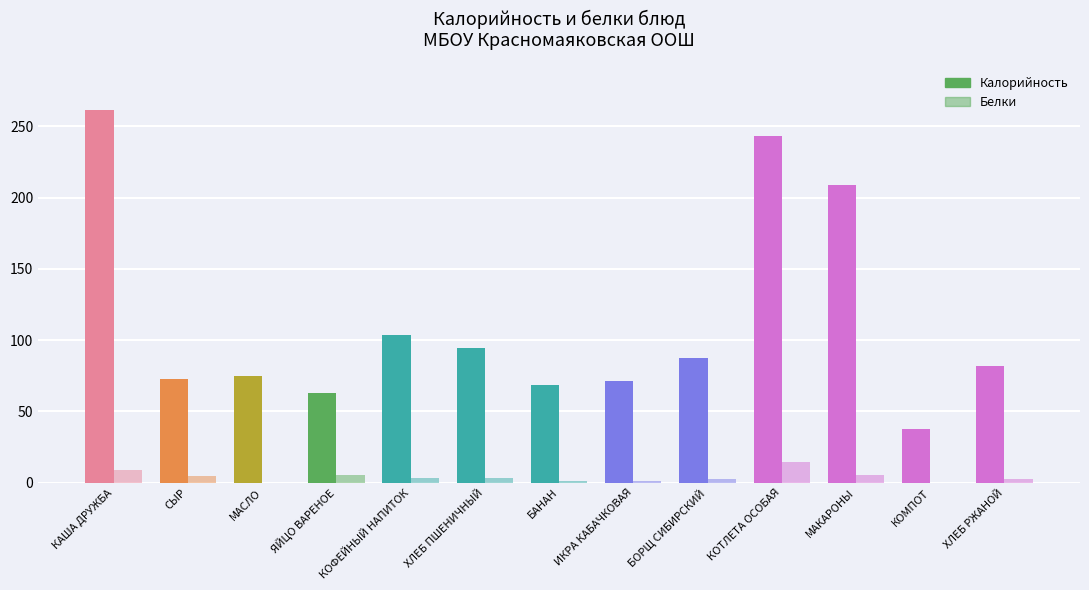

List the series in order of their overall mean, highest first.

Калорийность, Белки